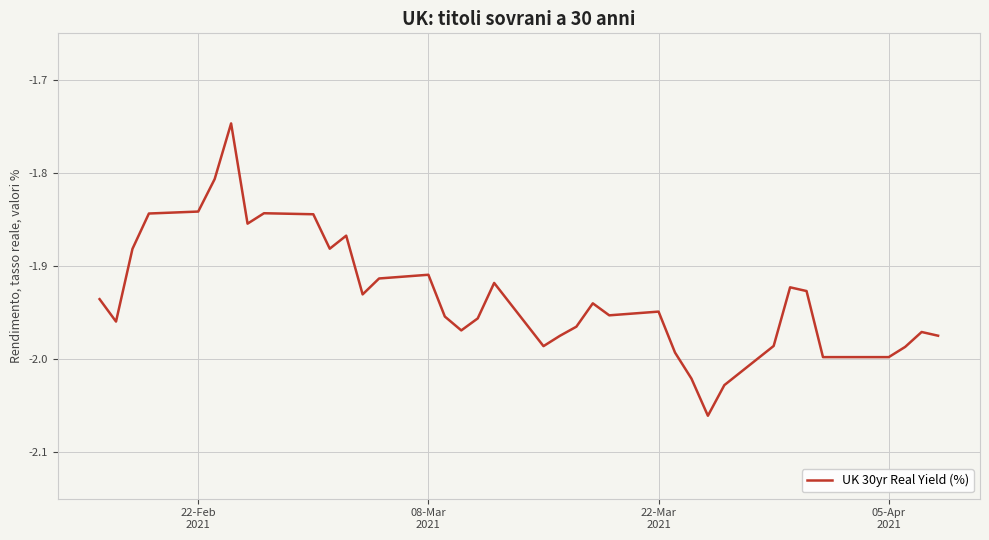

What is the difference between the second highest and second lowest values?

0.2